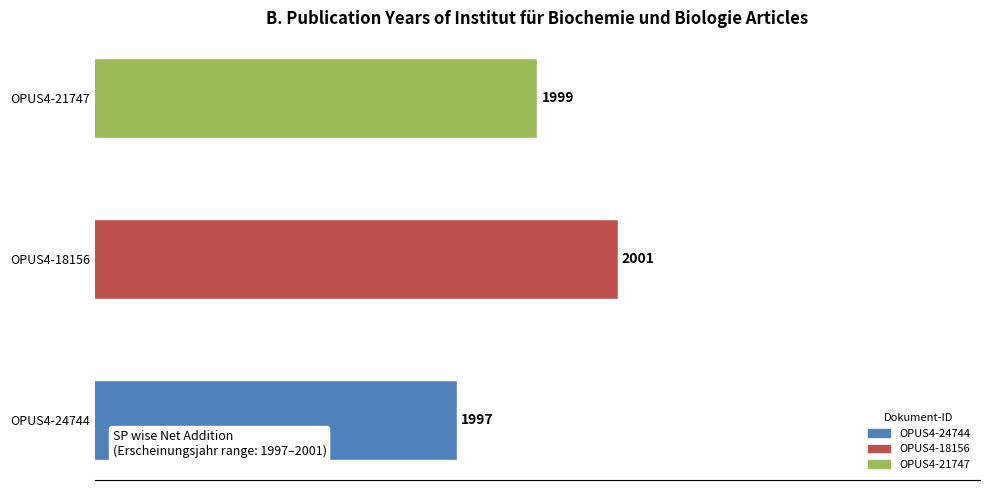

True or false: the data shows 1999 at OPUS4-21747.

True